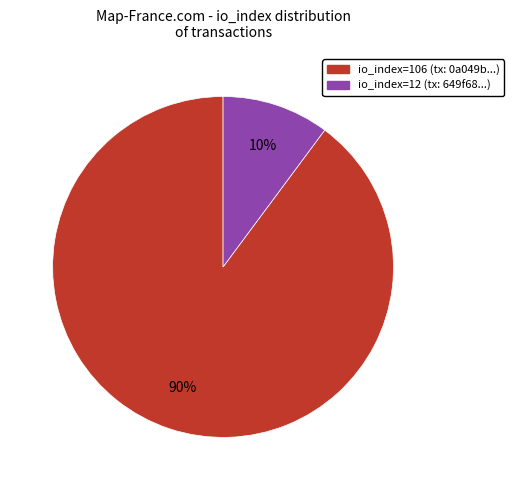

How many slices are in this pie chart?

2